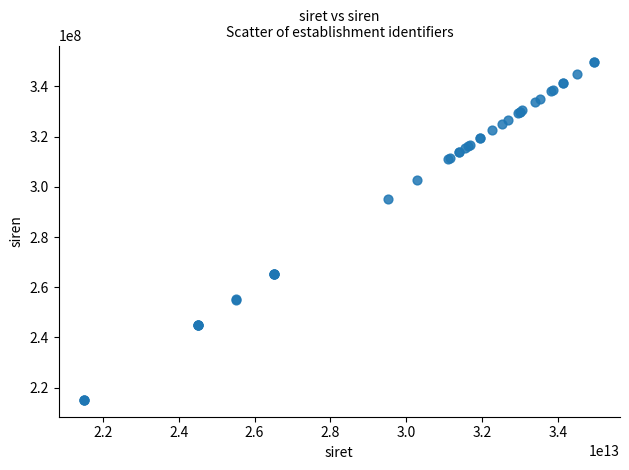

What Y value in the scatter plot is closest to 282353394?

295104798